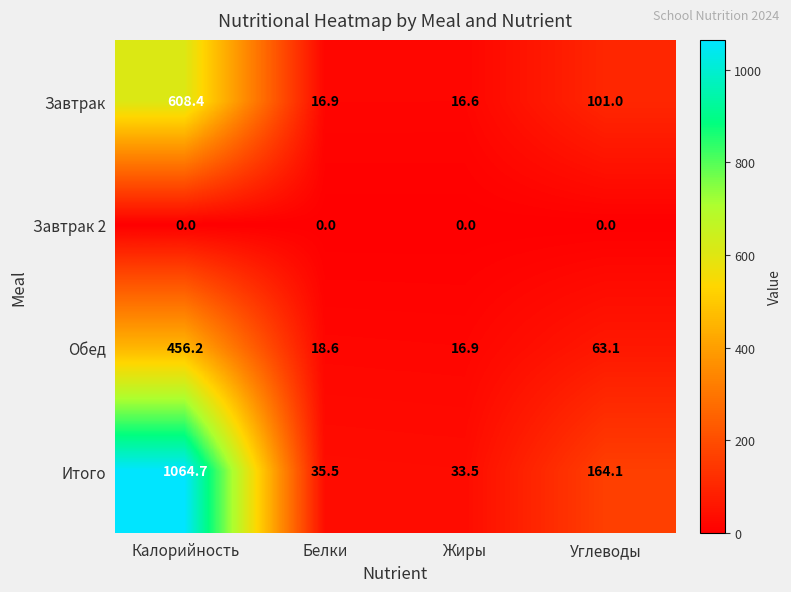

Between Белки and Углеводы, which series saw the biggest shift?

Итого